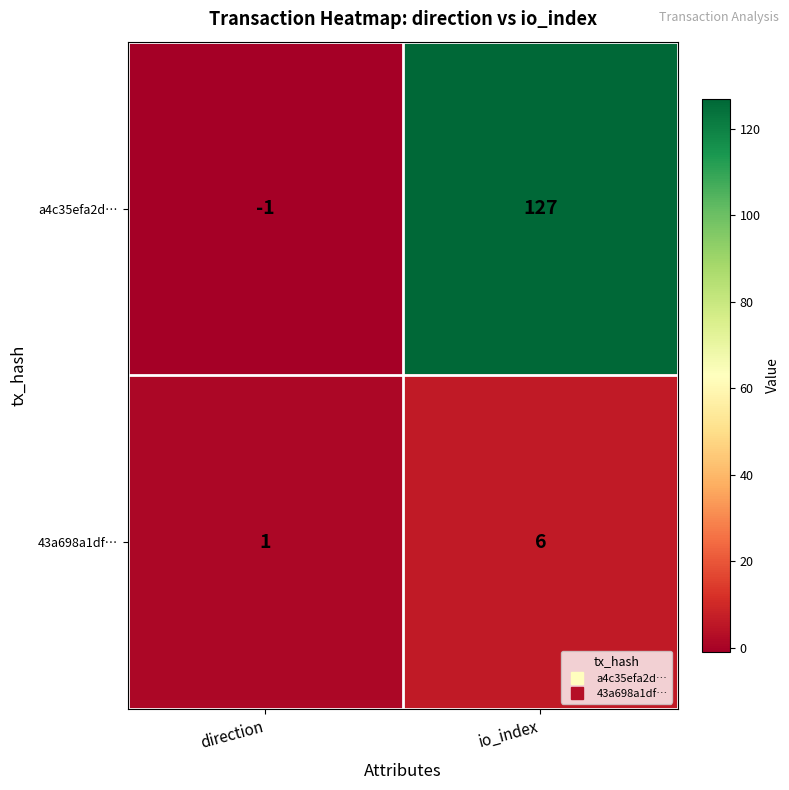

Which series has the widest spread of values?

a4c35efa2d…